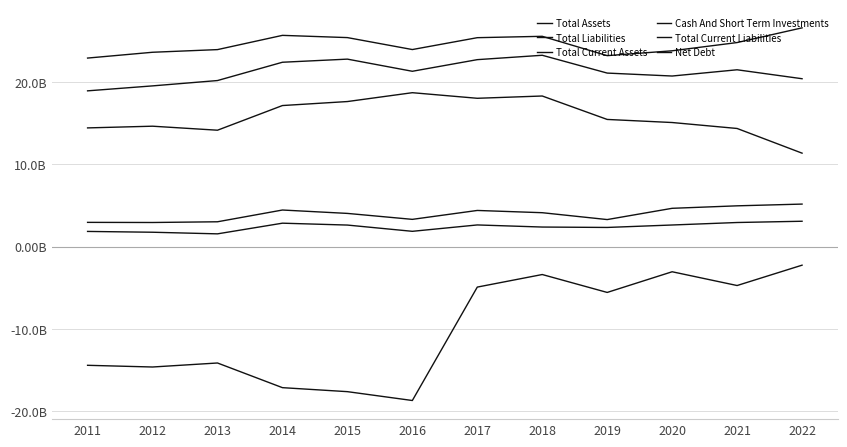

Which series changed the most between 2012 and 2014?

Total Current Assets